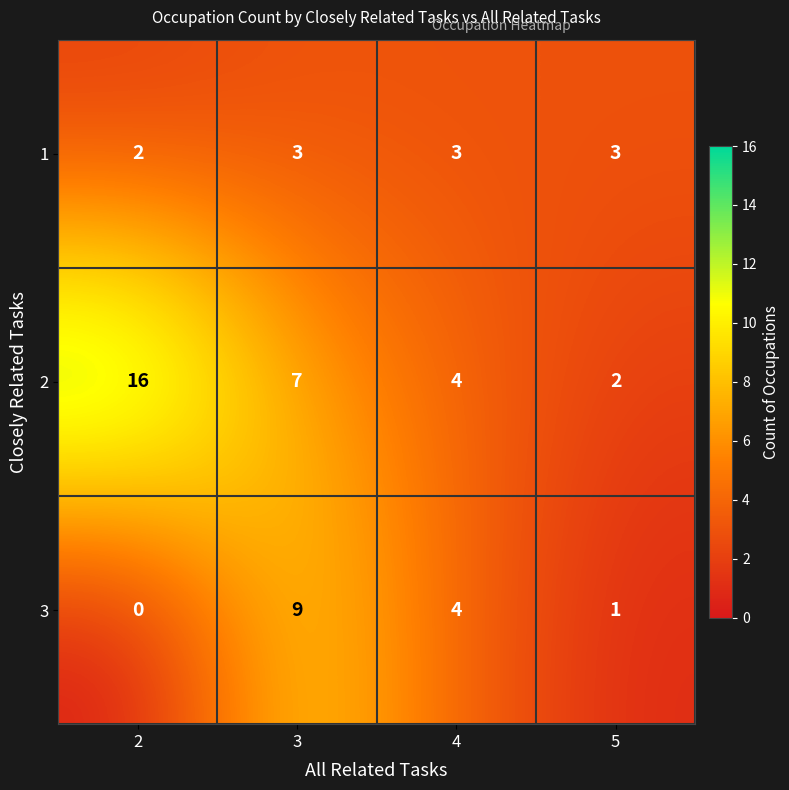

True or false: 3 has a value of 6 at 4.

False